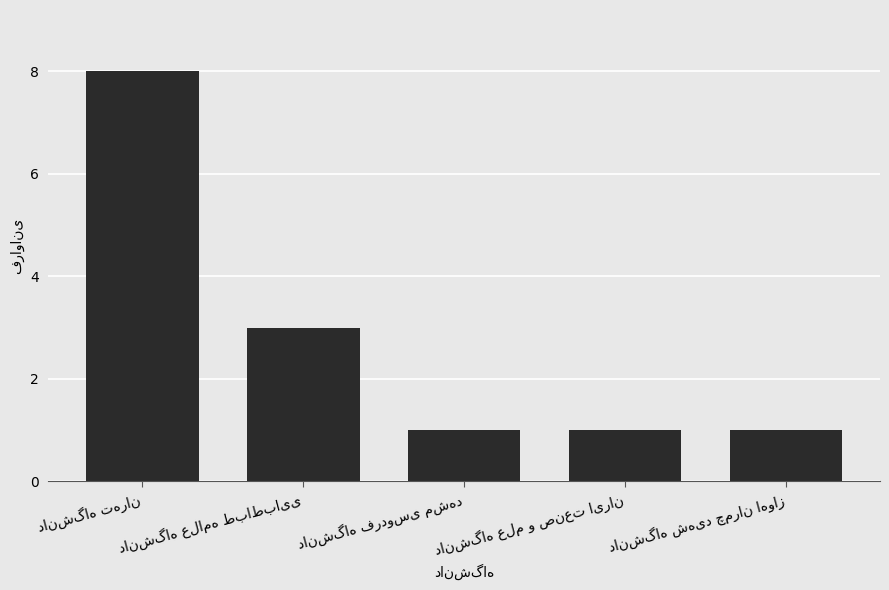

What is the maximum value shown in the chart?

8